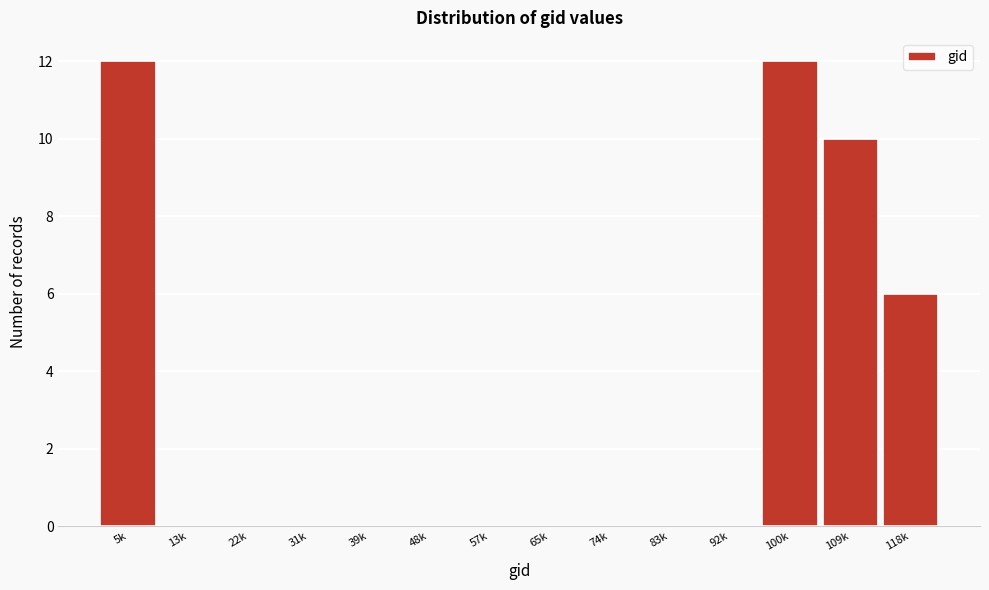

Reading right to left, what are all the values shown in this chart?

118k=6	109k=10	100k=12	92k=0	83k=0	74k=0	65k=0	57k=0	48k=0	39k=0	31k=0	22k=0	13k=0	5k=12